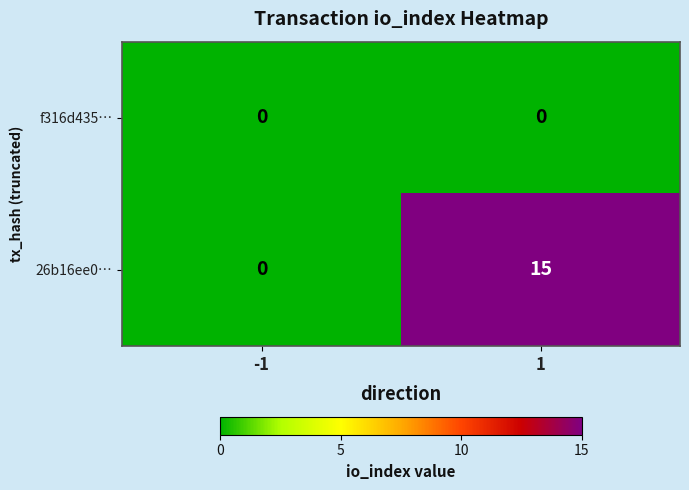

At which category is the sum across all series the highest?

1